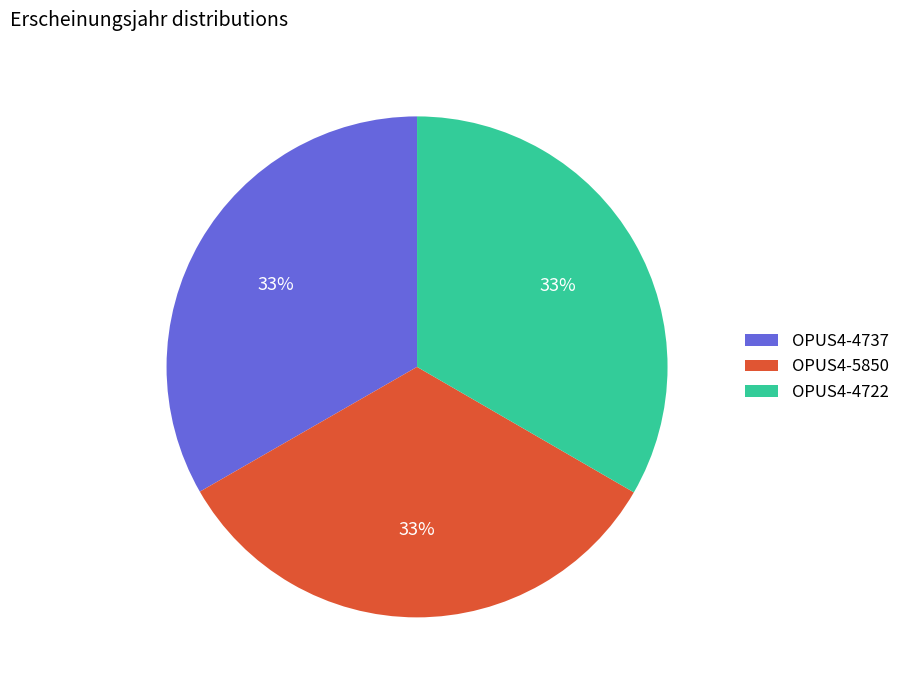

The OPUS4-5850 slice represents 33% of the pie. True or false?

True